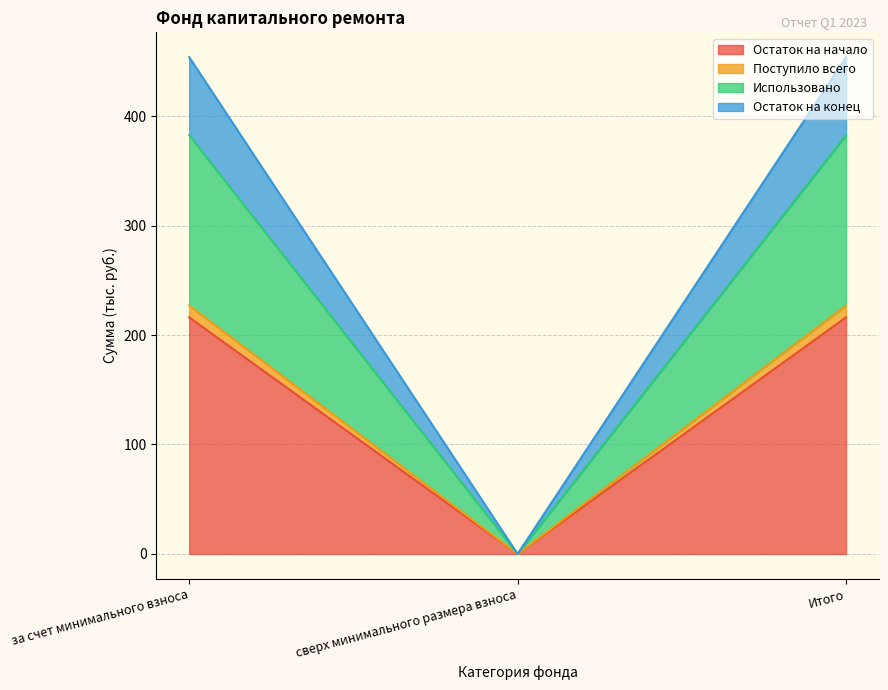

Count the number of data series in this chart.

4